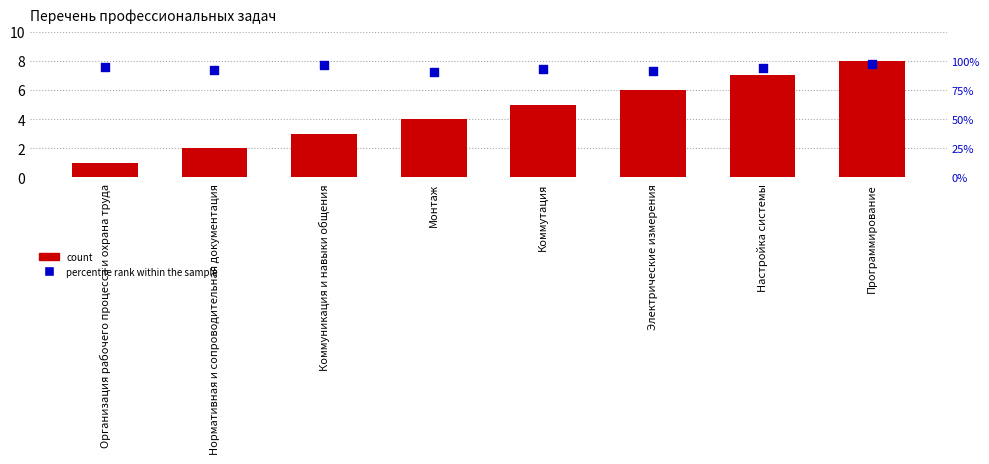

At how many categories does at least one series exceed 4?

4